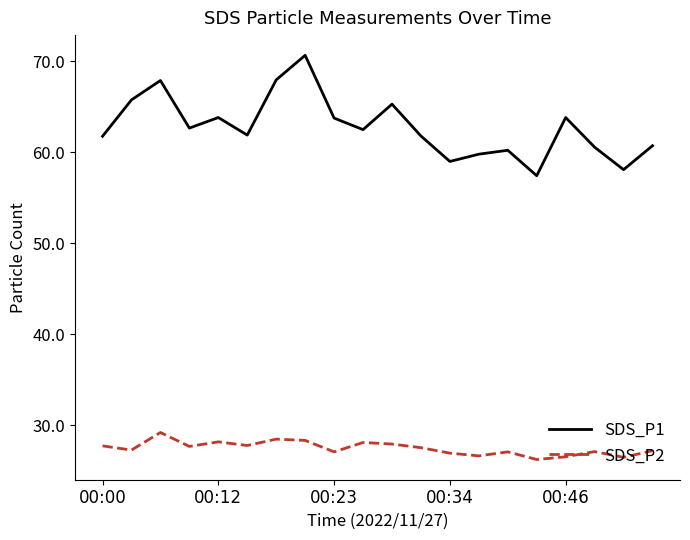

What is the difference between the maximum and minimum values in the SDS_P1 series?

13.2